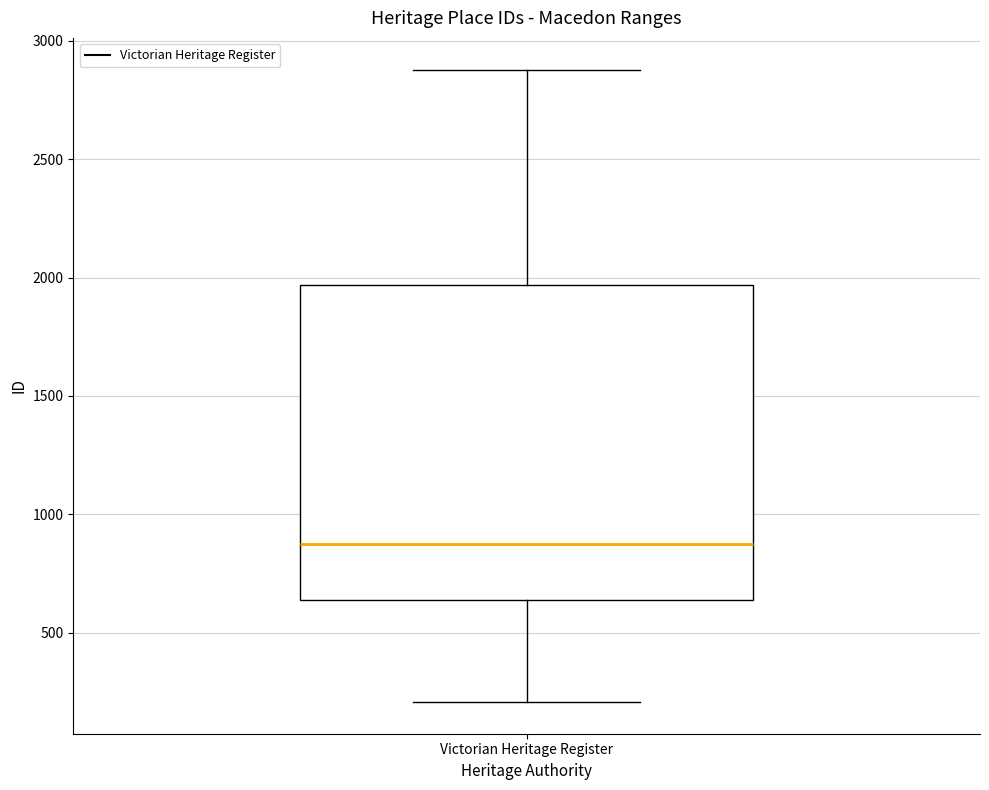

Transcribe this box plot: give where the median line is, the range the box spans, and where the two whiskers end, as read against the y-axis. The values are not printed on the chart, so give them approximately, as read against the axis.

median 850, box 650 to 1950, whiskers 200 to 2900